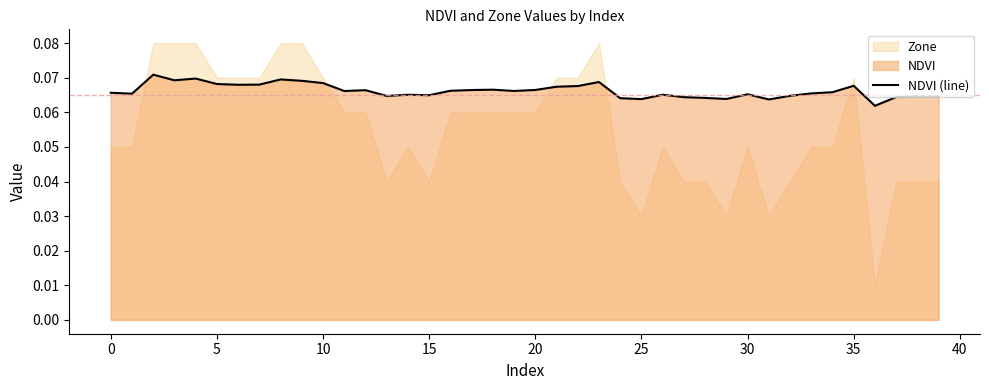

Where is the data nearest to the value 0?

36